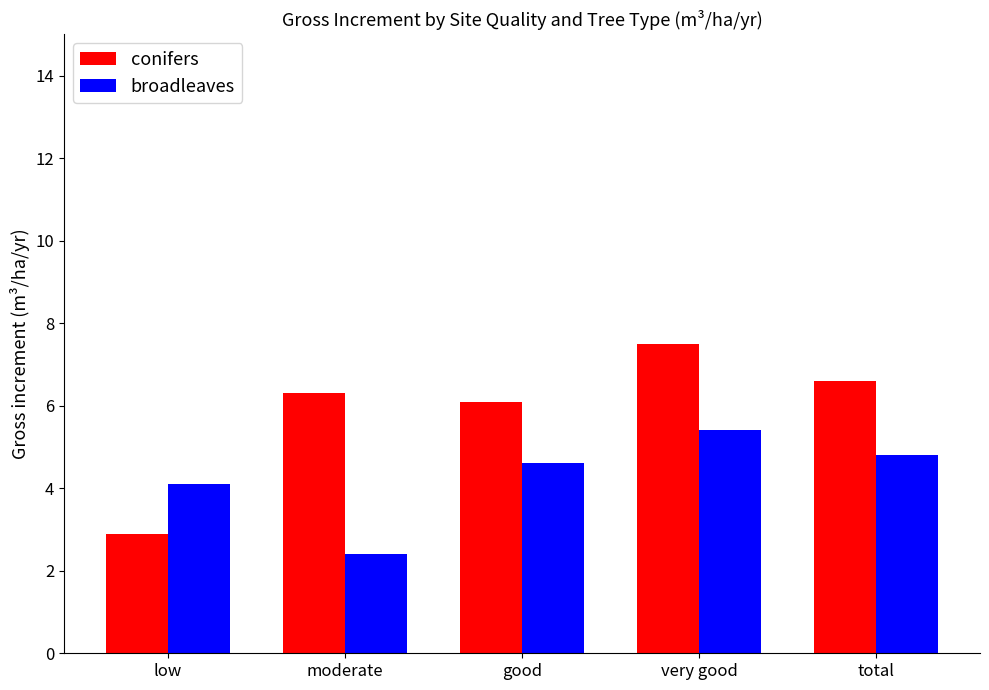

What is the difference between the maximum and second lowest values in the broadleaves series?

1.3